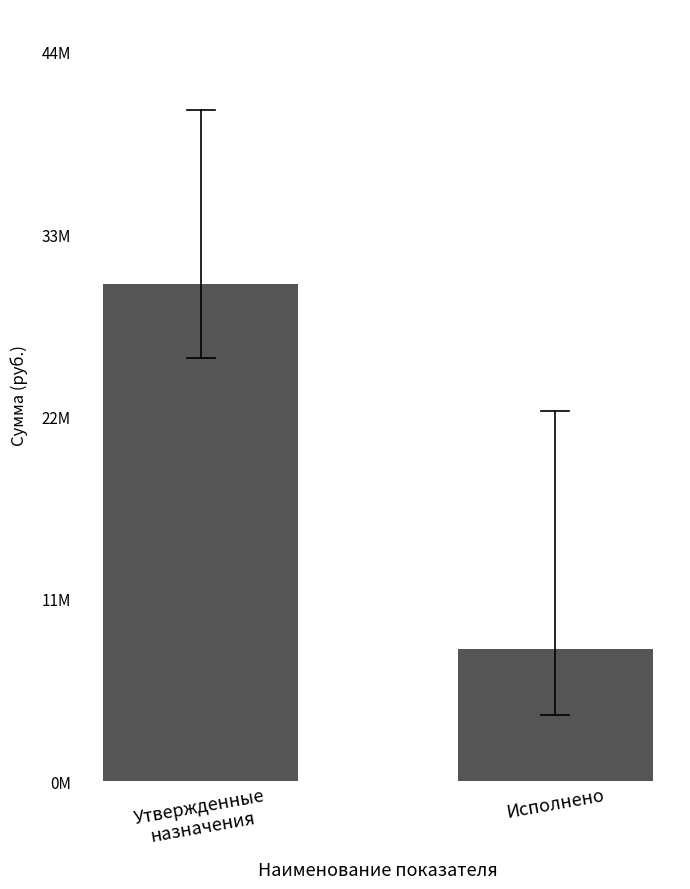

True or false: the data shows 7979871.2 at Исполнено.

True